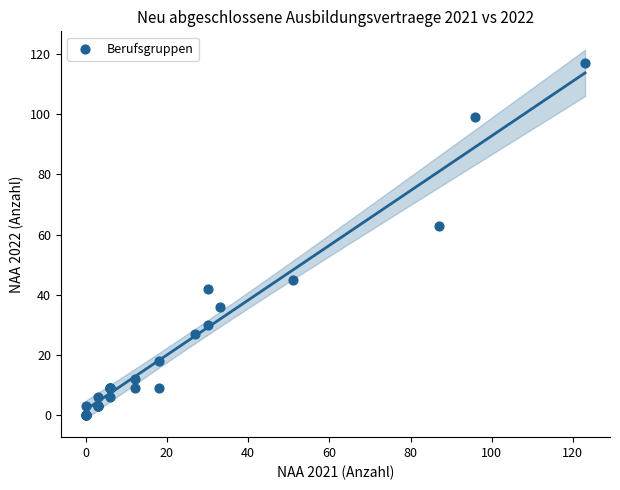

What Y value in the scatter plot is closest to 58?

63